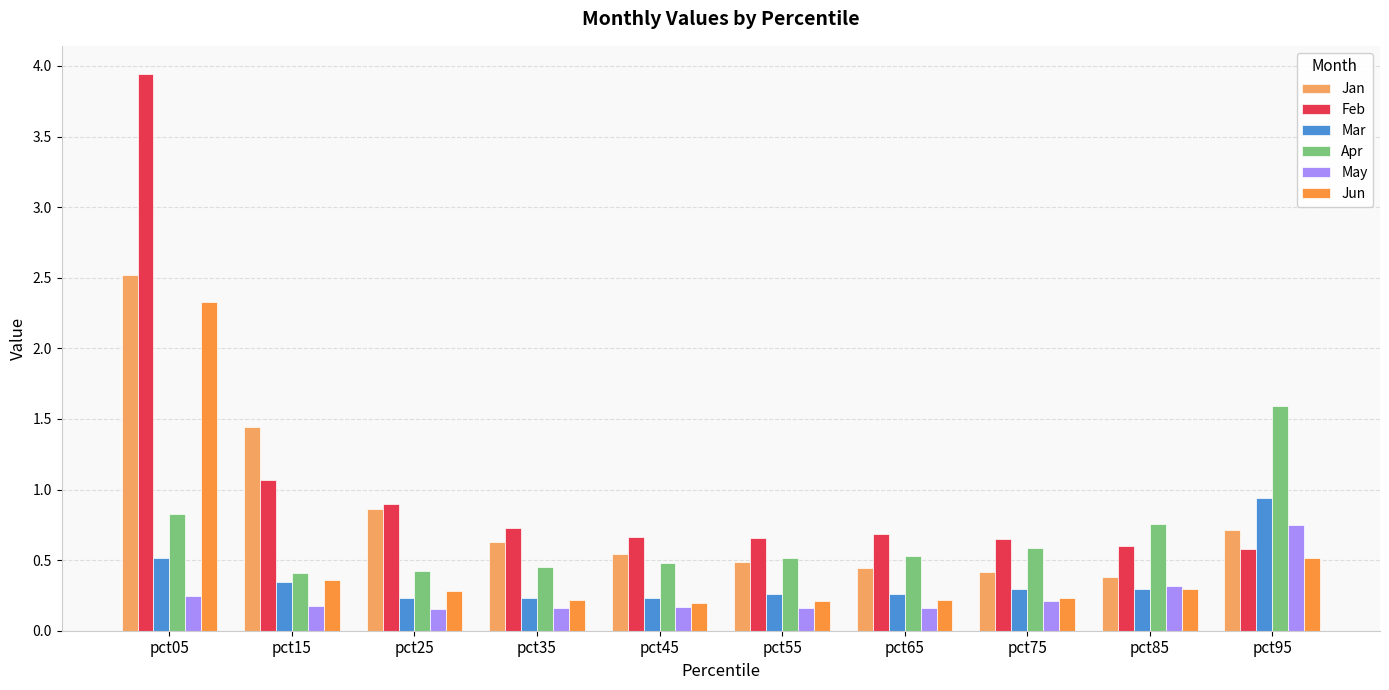

What is the difference between the second highest and minimum values in the Jan series?

1.1